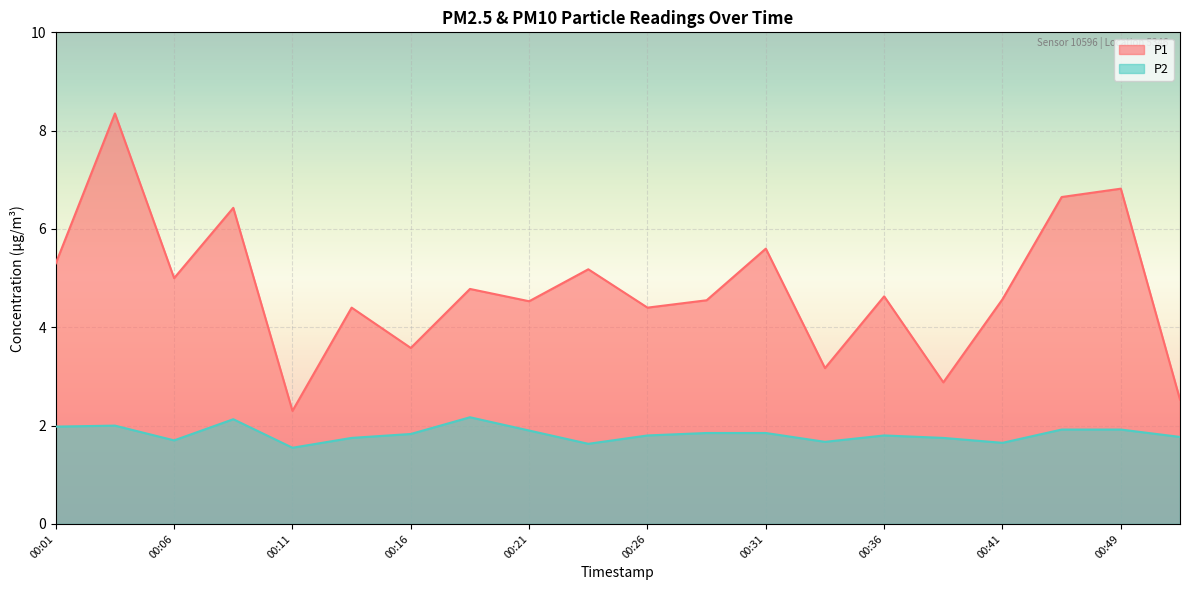

What is the maximum value for P2?

2.2